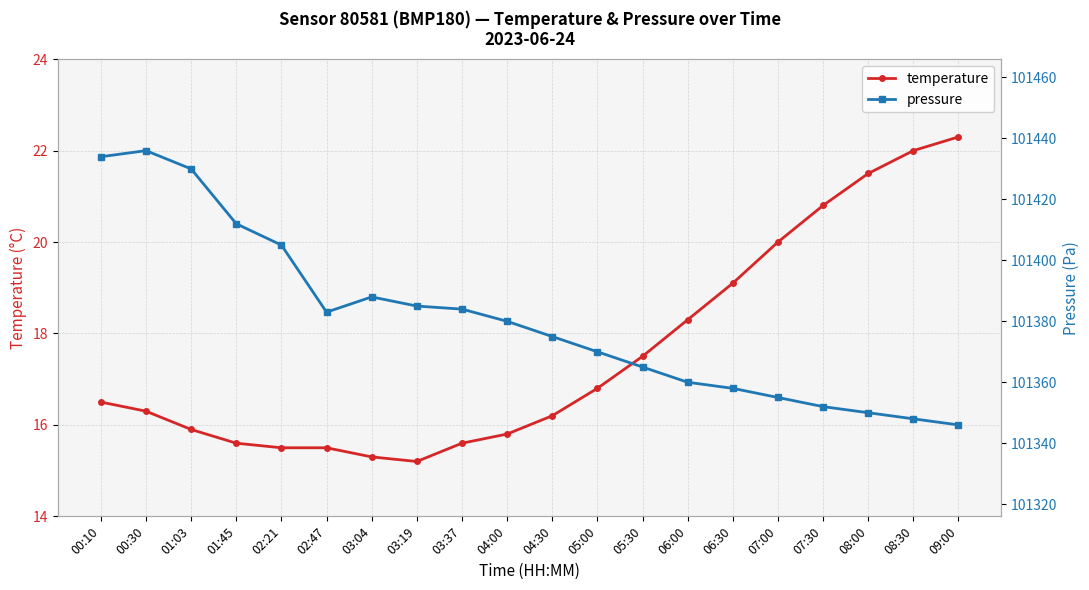

Is this an area chart (filled region under the line)?

No